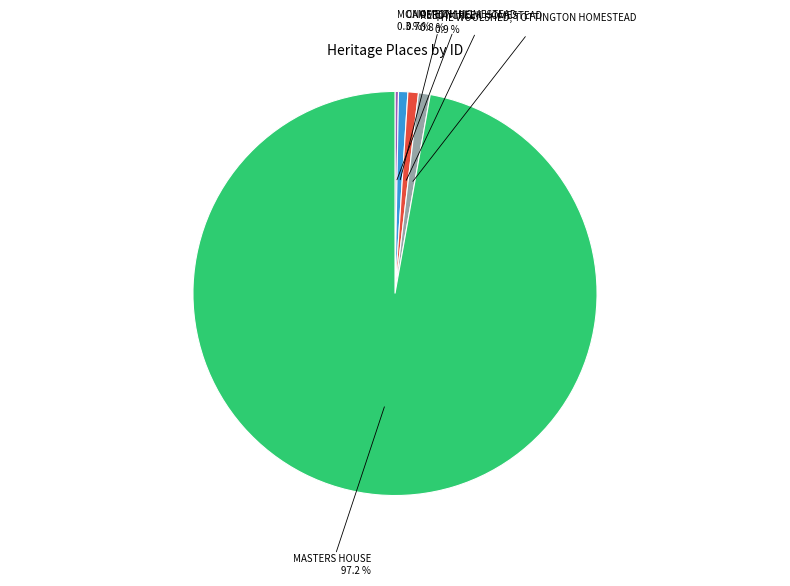

Is there any slice that represents more than half of the pie?

Yes